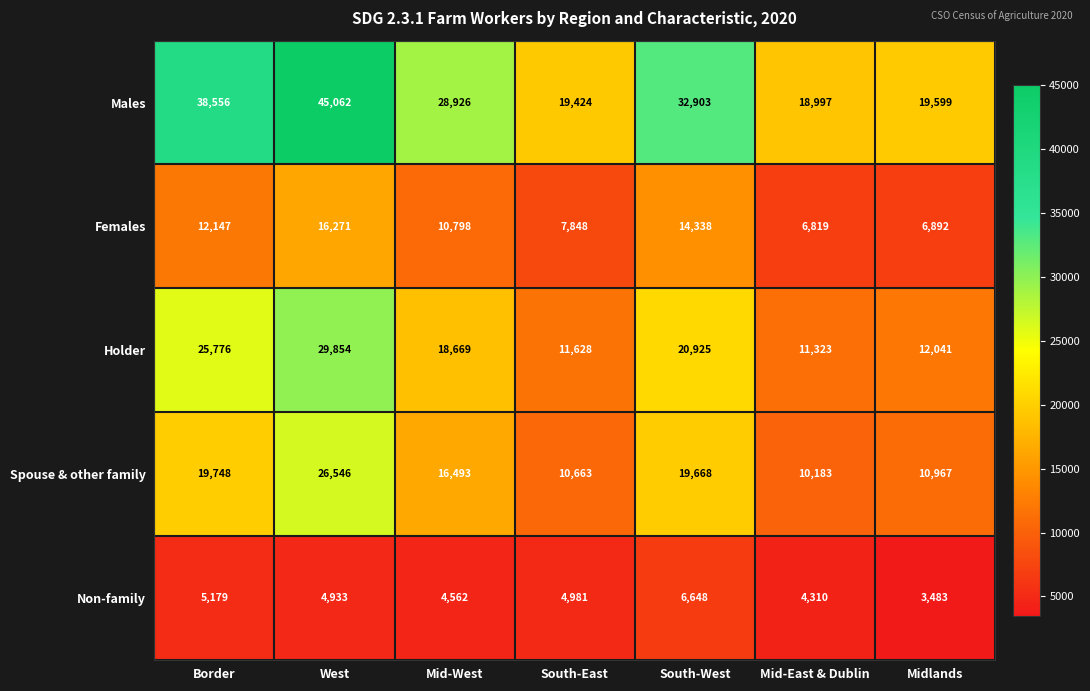

What is the sum of all Holder values?

130216